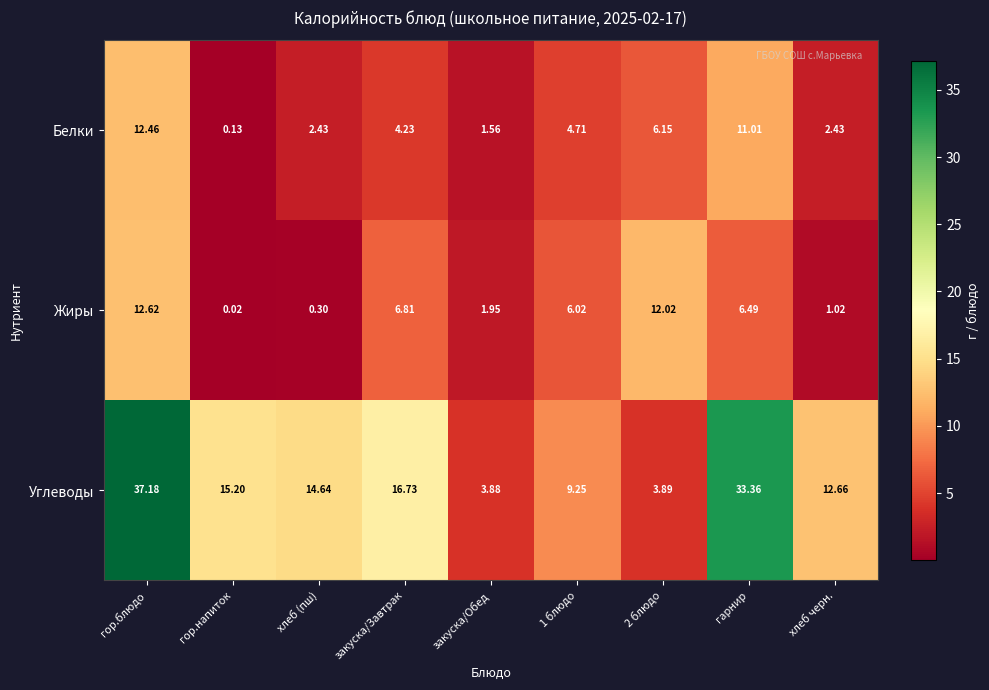

At which label does Жиры first exceed 6?

гор.блюдо